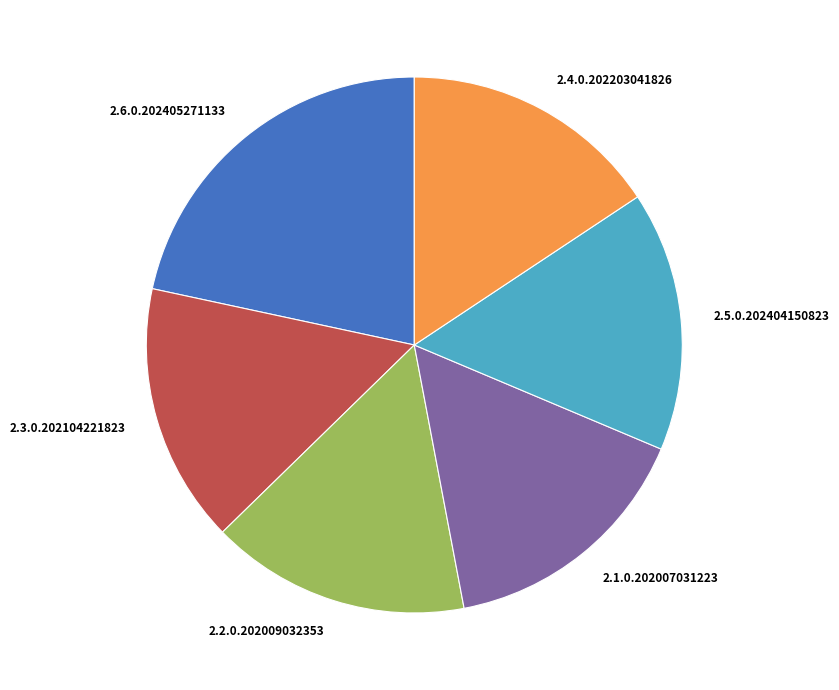

Combined, do 2.1.0.202007031223 and 2.2.0.202009032353 account for over 50%?

No